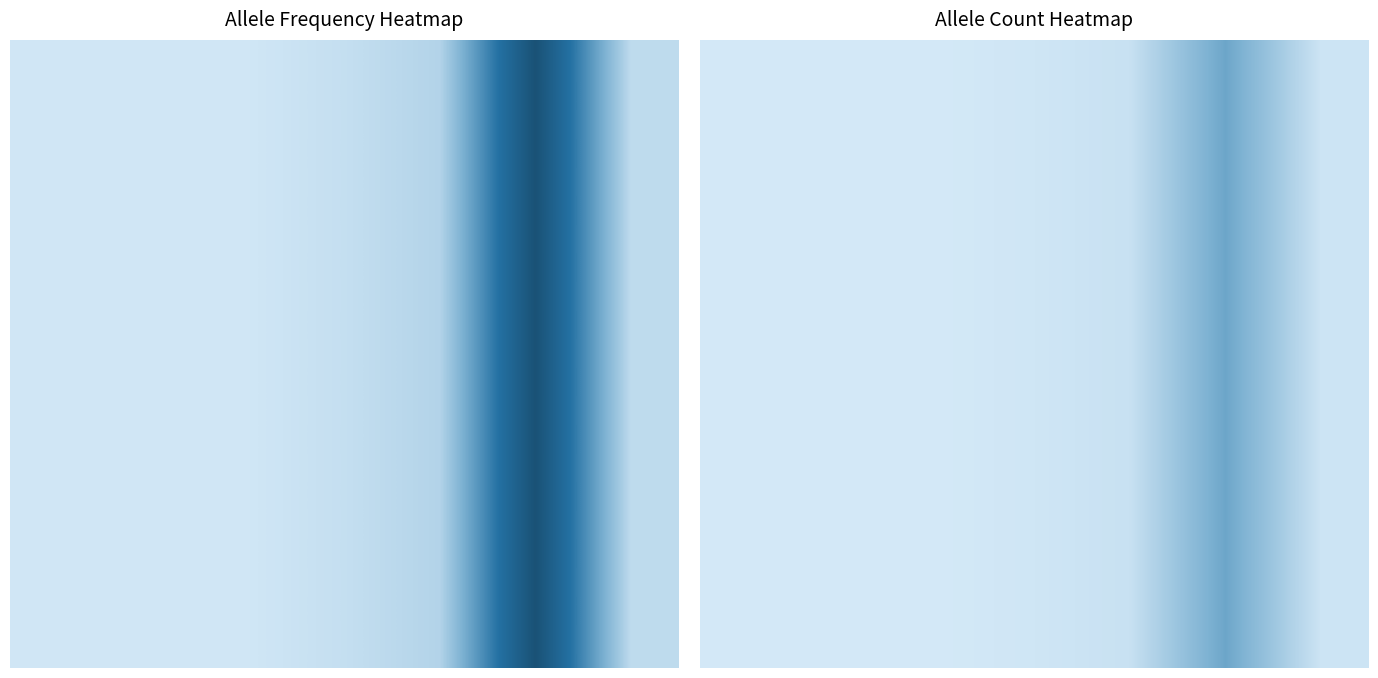

How many data points does each series have?

7